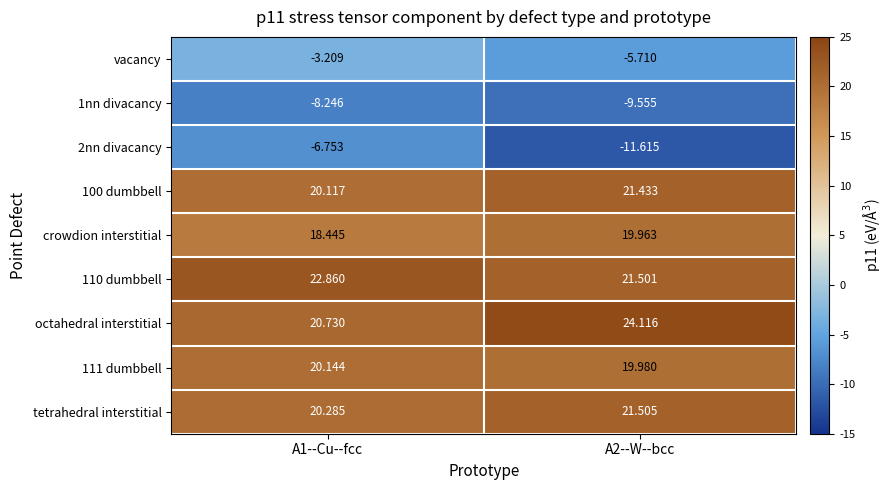

Is the value of octahedral interstitial at A1--Cu--fcc greater than the value of 100 dumbbell at A2--W--bcc?

No